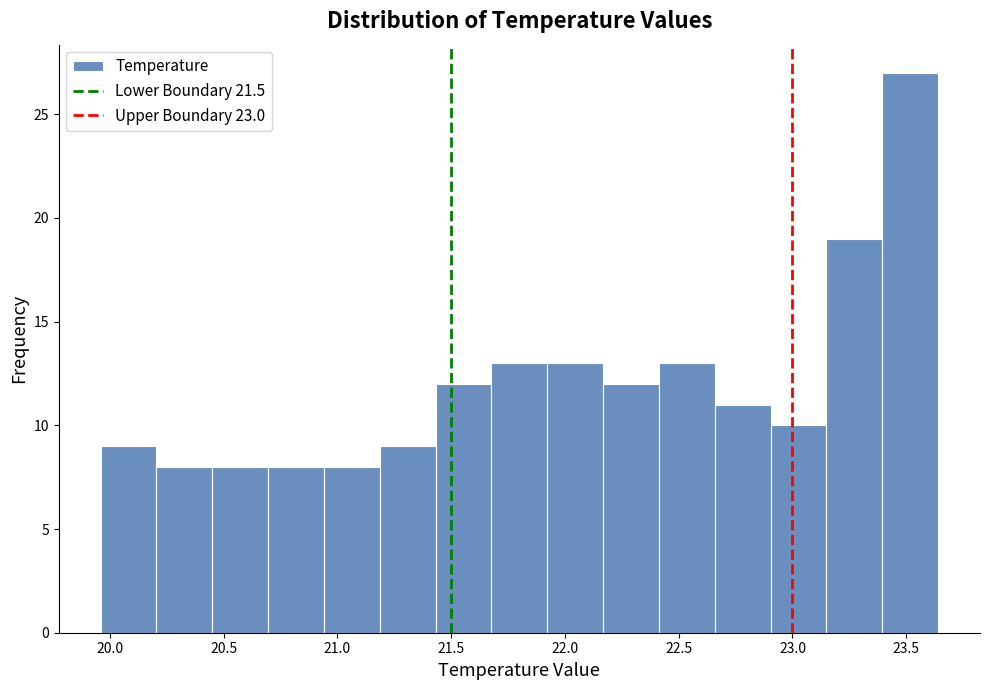

Which range on the x-axis has the tallest bar?

23.40 to 23.65